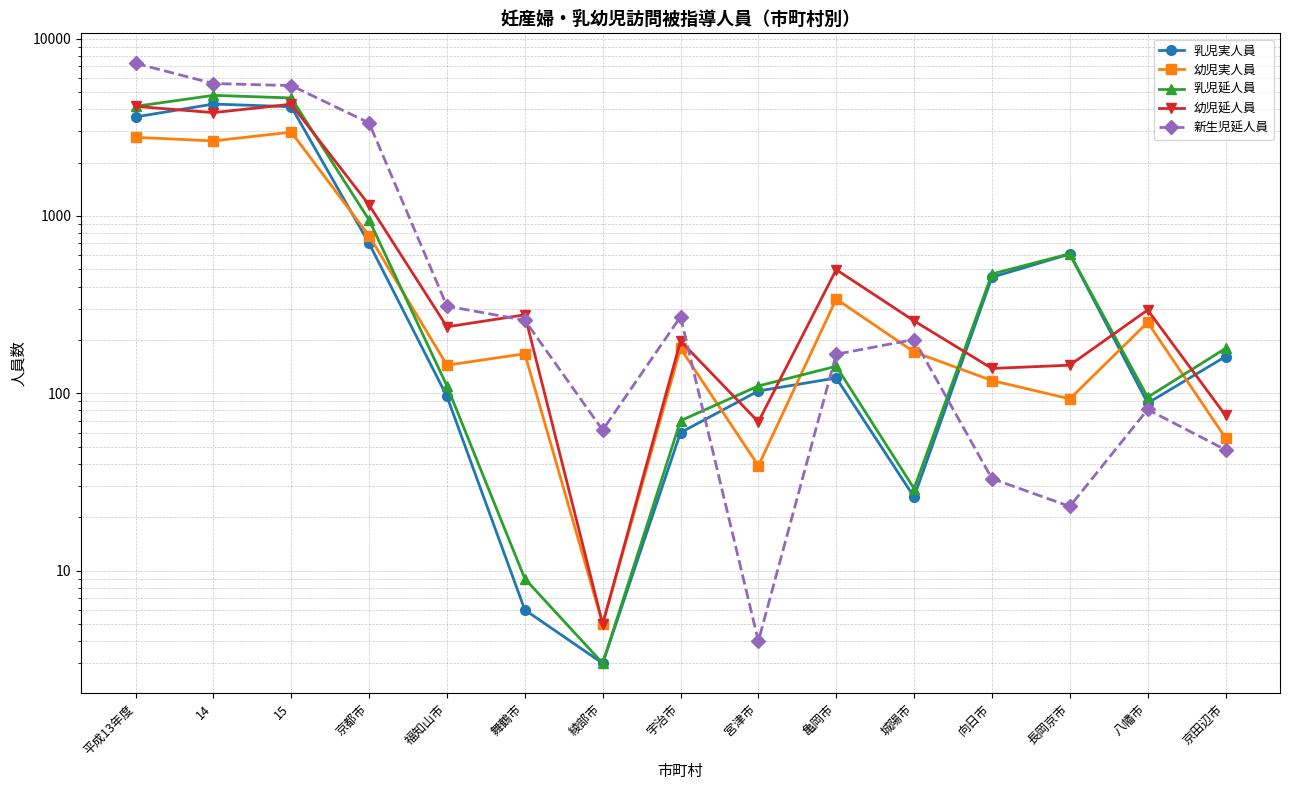

What is the greatest value displayed?

7258